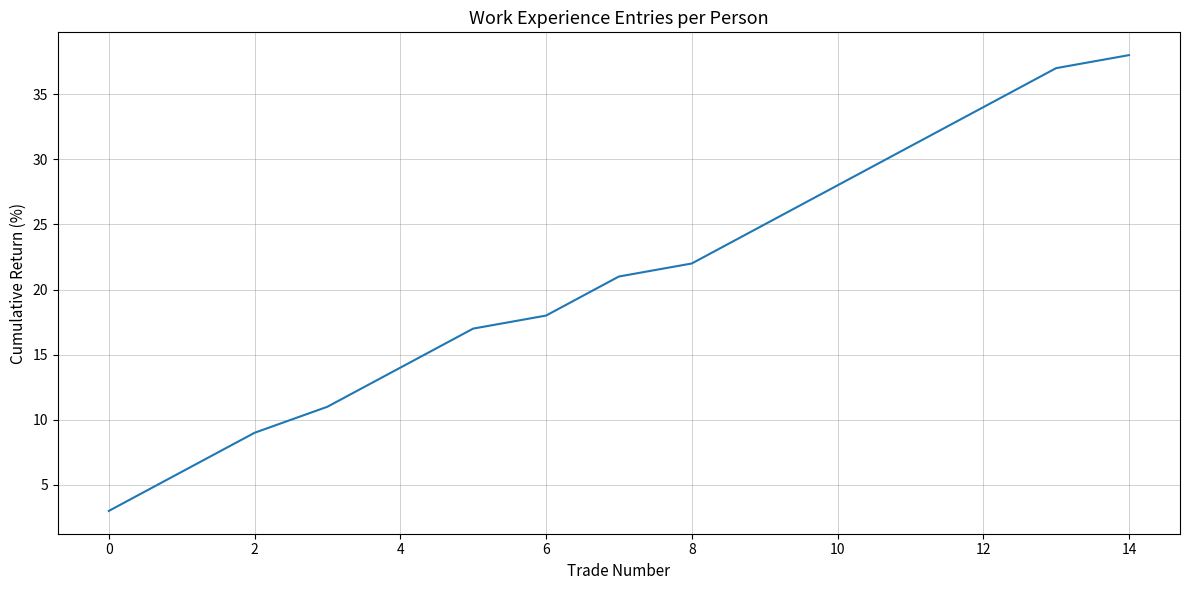

What is the greatest value displayed?

38